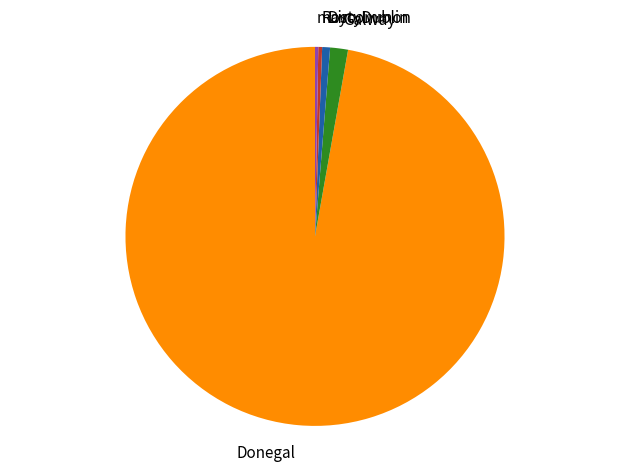

True or false: Donegal accounts for 97% of the total.

True